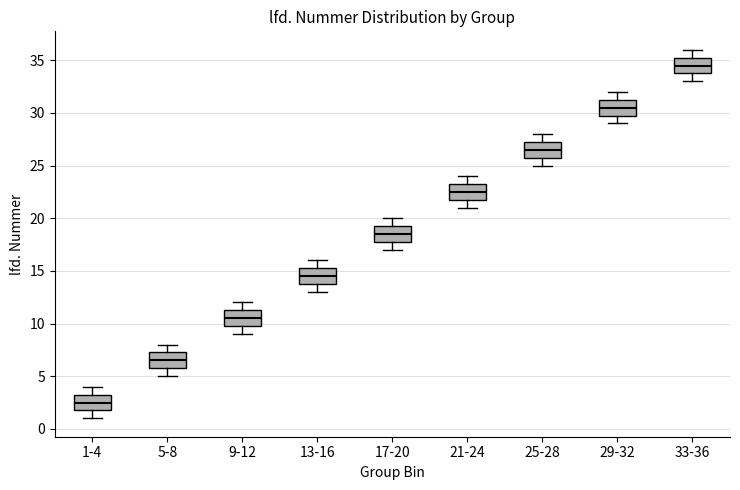

Reading left to right, read every box against the y-axis: the position of its median line, the range the box covers, and the ends of its whiskers. The values are not printed on the chart, so give them approximately, as read against the axis.

1-4: median 2.5, box 2.0 to 3.5, whiskers 1.0 to 4.0
5-8: median 6.5, box 6.0 to 7.5, whiskers 5.0 to 8.0
9-12: median 10.5, box 10.0 to 11.5, whiskers 9.0 to 12.0
13-16: median 14.5, box 14.0 to 15.5, whiskers 13.0 to 16.0
17-20: median 18.5, box 18.0 to 19.5, whiskers 17.0 to 20.0
21-24: median 22.5, box 22.0 to 23.5, whiskers 21.0 to 24.0
25-28: median 26.5, box 26.0 to 27.5, whiskers 25.0 to 28.0
29-32: median 30.5, box 30.0 to 31.5, whiskers 29.0 to 32.0
33-36: median 34.5, box 34.0 to 35.5, whiskers 33.0 to 36.0